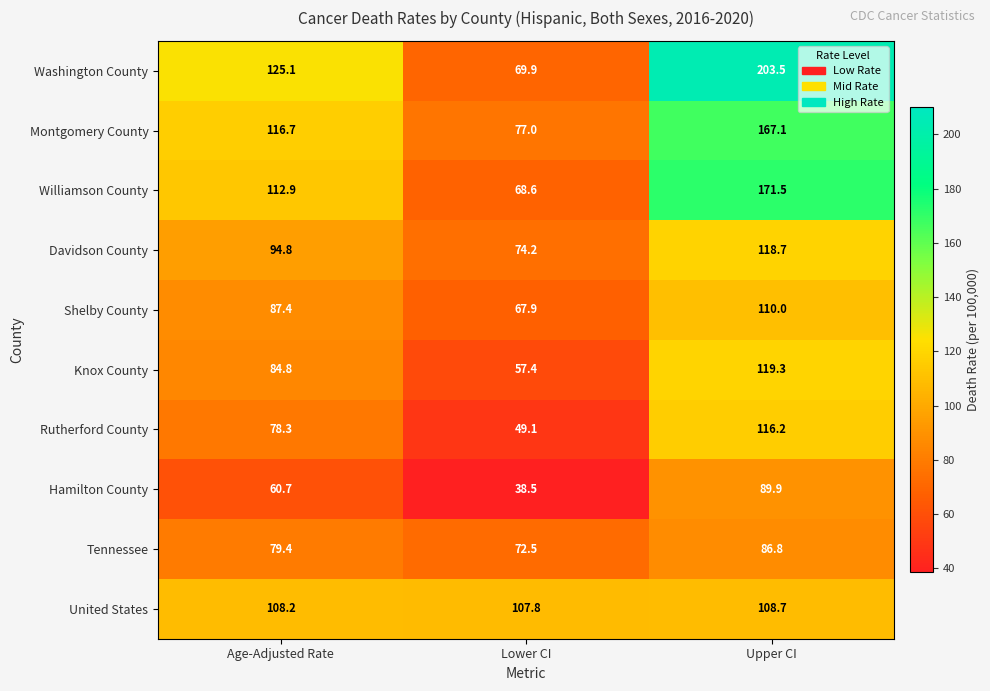

List the series in order of their peak value, lowest first.

Tennessee, Hamilton County, United States, Shelby County, Rutherford County, Davidson County, Knox County, Montgomery County, Williamson County, Washington County